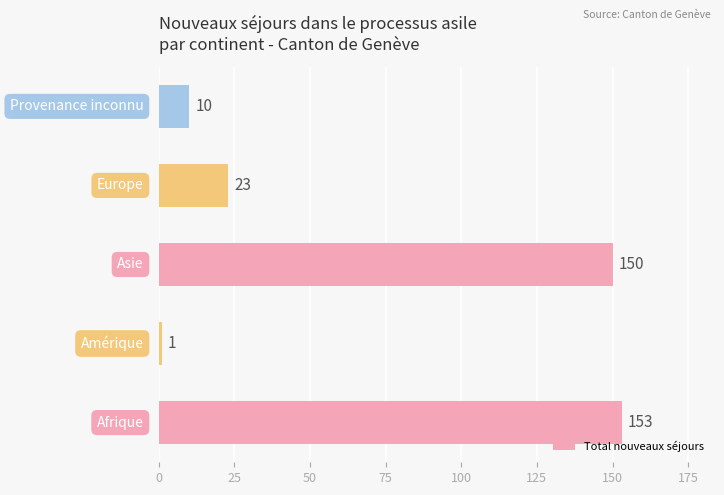

What is the sum of all values?

337